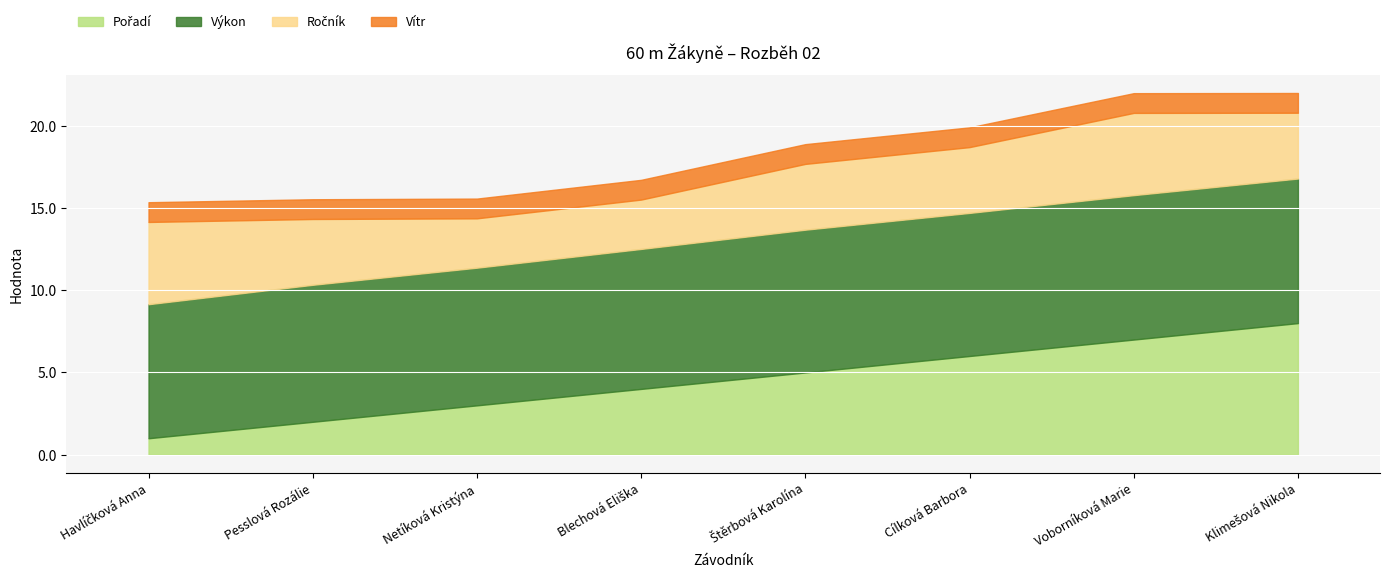

At which label is Pořadí closest to 4?

Blechová Eliška